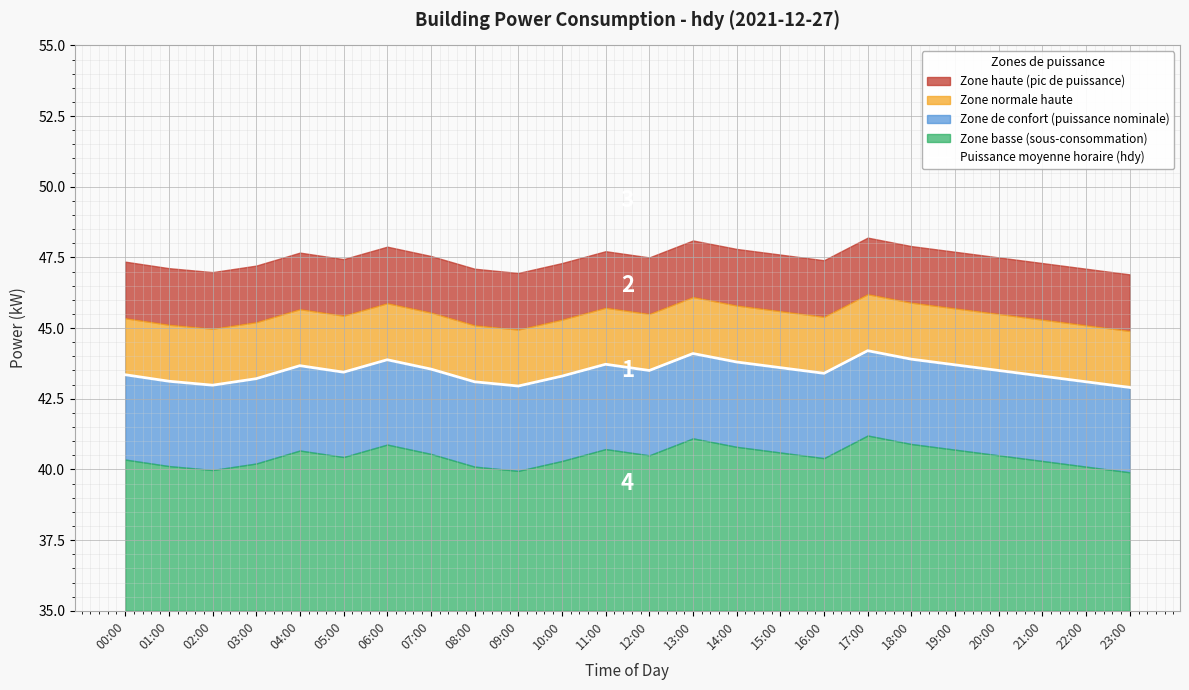

Rank the categories by value from highest to lowest.

17:00, 13:00, 18:00, 06:00, 14:00, 11:00, 19:00, 04:00, 15:00, 07:00, 12:00, 20:00, 05:00, 16:00, 00:00, 10:00, 21:00, 03:00, 01:00, 08:00, 22:00, 02:00, 09:00, 23:00